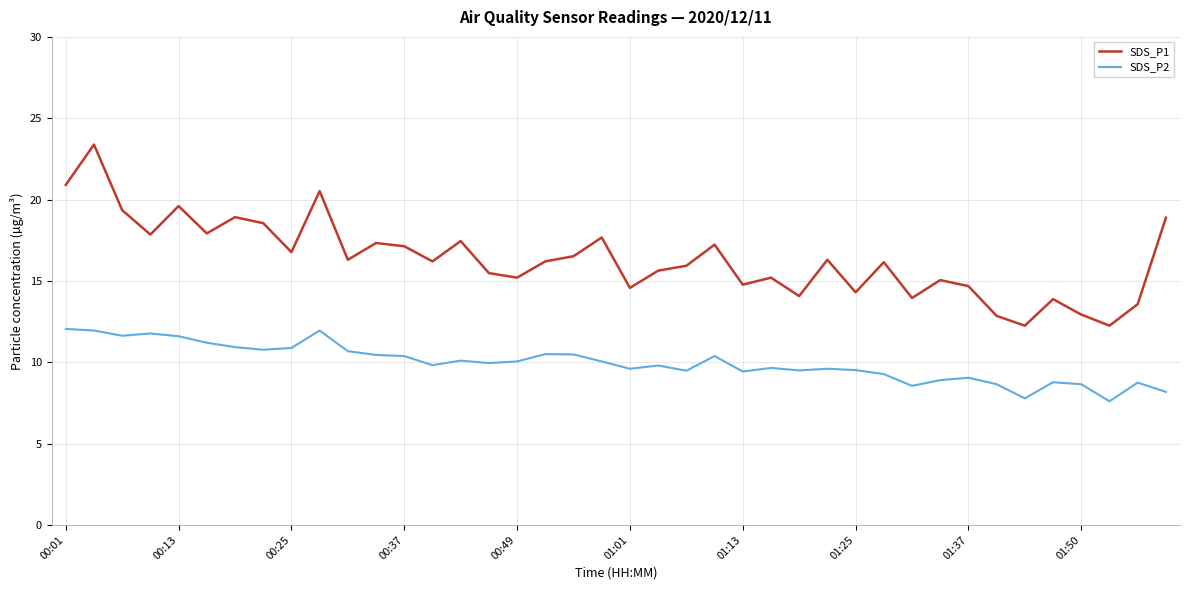

Count the number of data series in this chart.

2